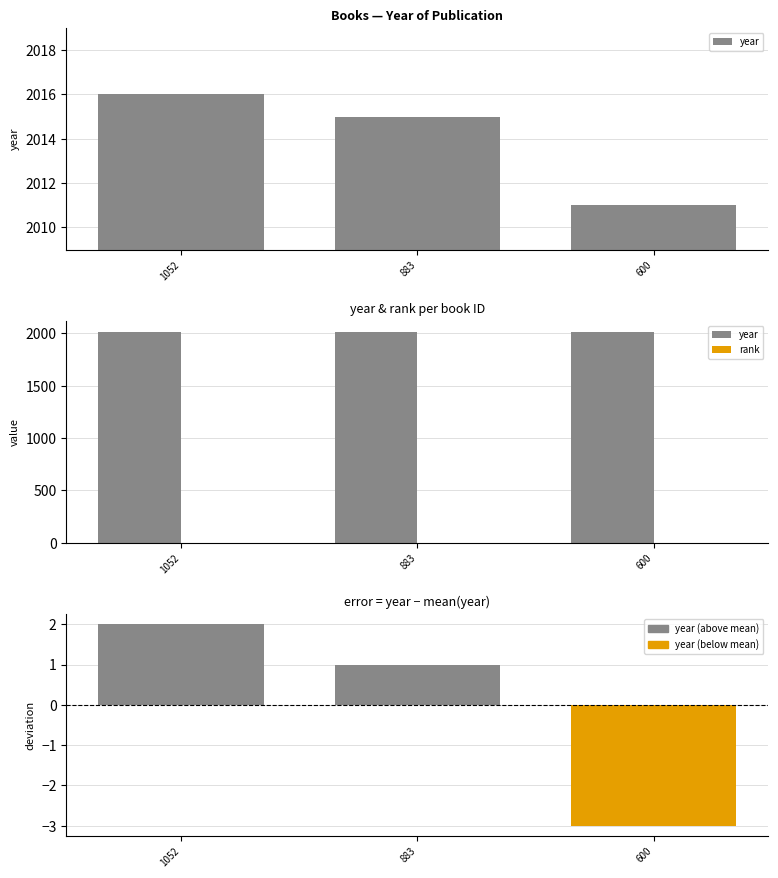

Reading right to left, extract all data points from this chart.

year: 2011	2015	2016
rank: 1	1	1